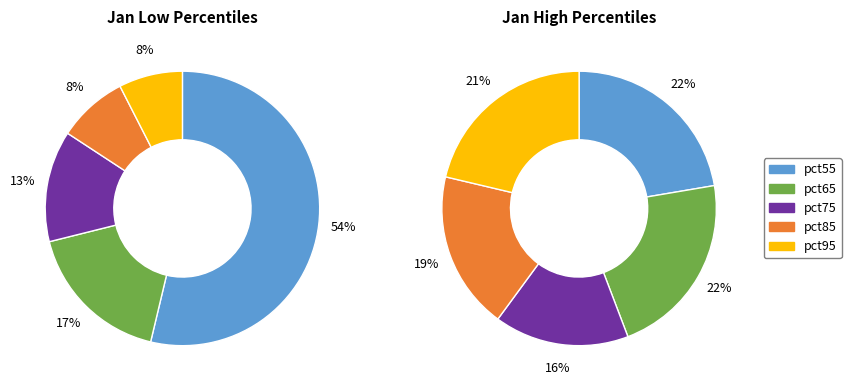

How many segments does this pie chart have?

10